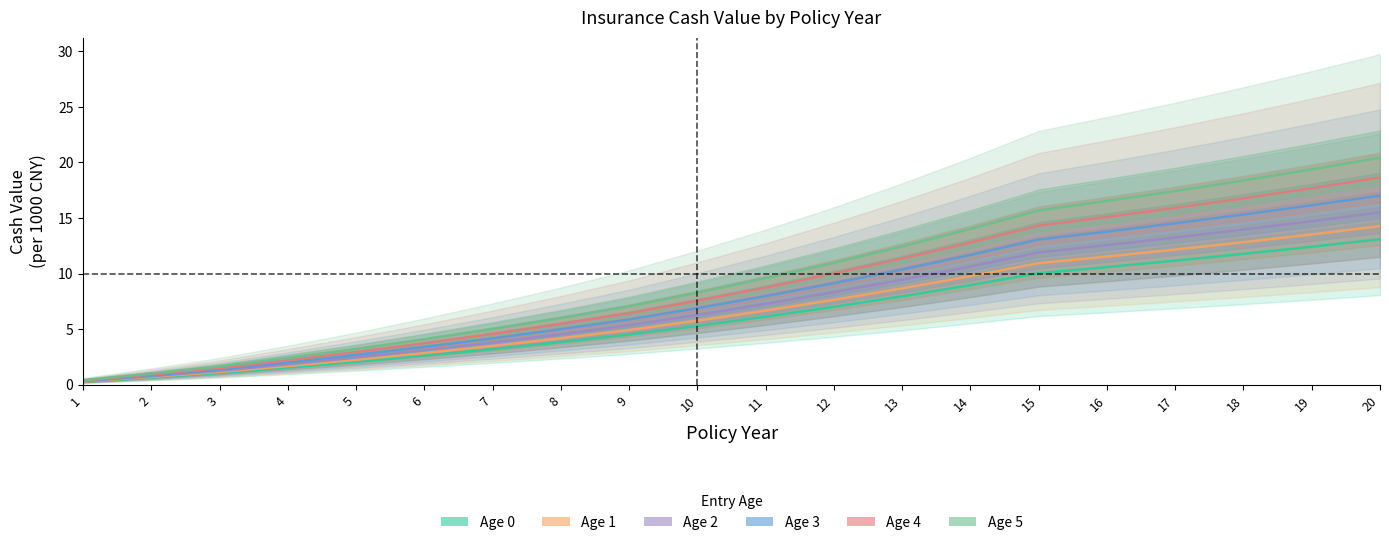

Reading left to right, what are all the values shown in this chart?

Age 0: 1=0.3	2=0.7	3=1.1	4=1.6	5=2.1	6=2.6	7=3.2	8=3.8	9=4.5	10=5.3	11=6.1	12=7.0	13=8.0	14=9.0	15=10.0	16=10.6	17=11.2	18=11.8	19=12.4	20=13.1
Age 1: 1=0.3	2=0.7	3=1.2	4=1.7	5=2.2	6=2.9	7=3.5	8=4.2	9=4.9	10=5.8	11=6.7	12=7.7	13=8.7	14=9.8	15=10.9	16=11.5	17=12.2	18=12.8	19=13.5	20=14.3
Age 2: 1=0.3	2=0.8	3=1.3	4=1.8	5=2.5	6=3.1	7=3.8	8=4.6	9=5.4	10=6.3	11=7.3	12=8.3	13=9.4	14=10.6	15=11.9	16=12.6	17=13.2	18=14.0	19=14.7	20=15.5
Age 3: 1=0.3	2=0.8	3=1.4	4=2.0	5=2.7	6=3.4	7=4.2	8=5.0	9=5.9	10=6.9	11=8.0	12=9.1	13=10.4	14=11.7	15=13.1	16=13.8	17=14.5	18=15.3	19=16.1	20=17.0
Age 4: 1=0.4	2=0.9	3=1.5	4=2.2	5=3.0	6=3.7	7=4.6	8=5.5	9=6.5	10=7.6	11=8.8	12=10.0	13=11.4	14=12.8	15=14.3	16=15.1	17=15.9	18=16.8	19=17.7	20=18.6
Age 5: 1=0.4	2=1.0	3=1.7	4=2.4	5=3.2	6=4.1	7=5.0	8=6.0	9=7.1	10=8.3	11=9.6	12=11.0	13=12.4	14=14.0	15=15.7	16=16.5	17=17.4	18=18.4	19=19.4	20=20.4